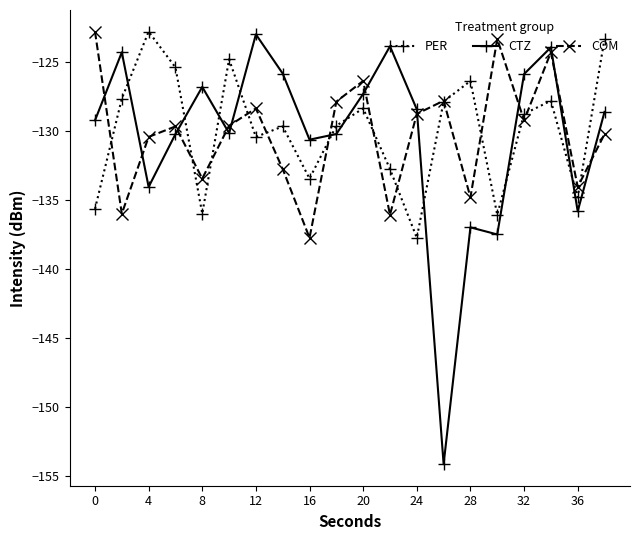

What is the value of the CTZ point at the 17th from the left?

-125.9